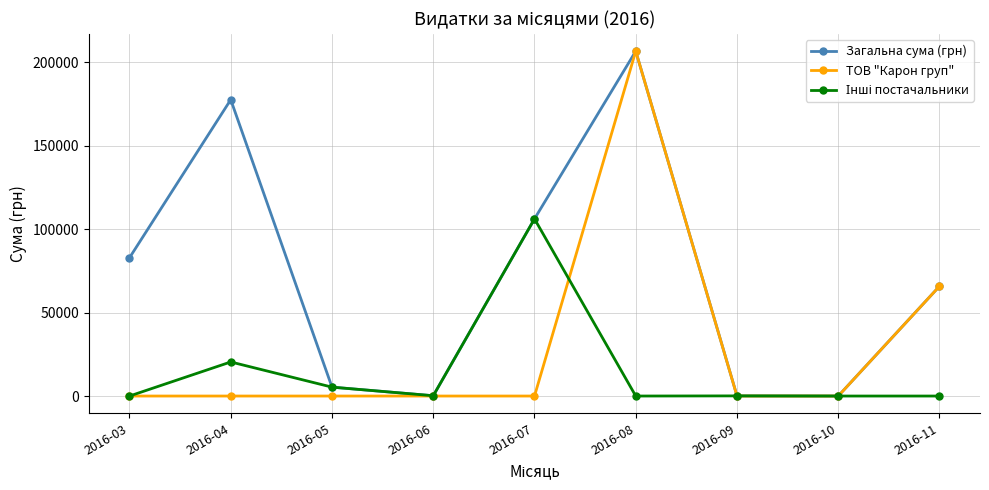

What is the value of the Загальна сума (грн) point at the 3rd from the left?

5328.0